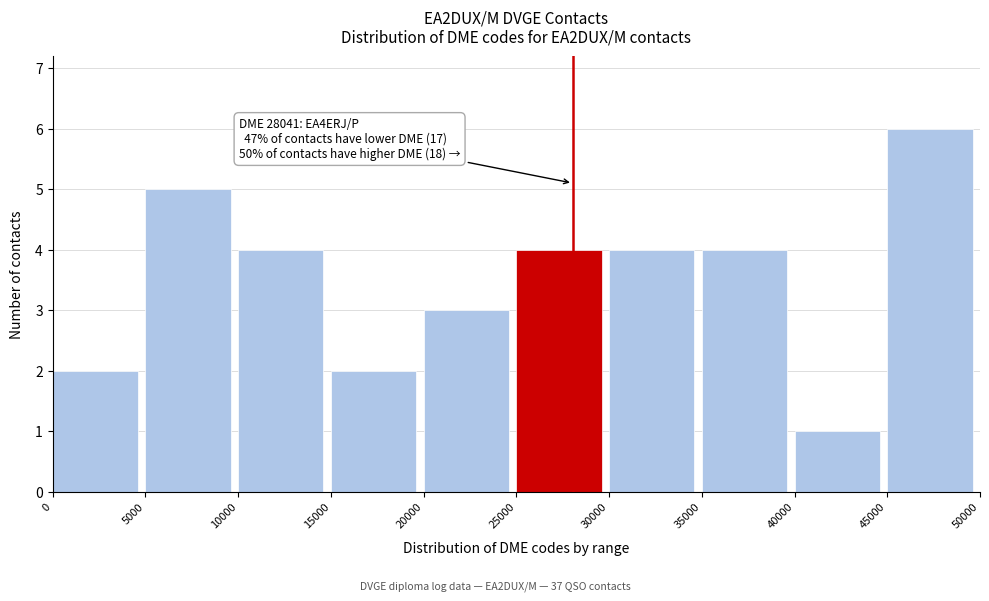

Which range on the x-axis has the tallest bar?

45000 to 50000